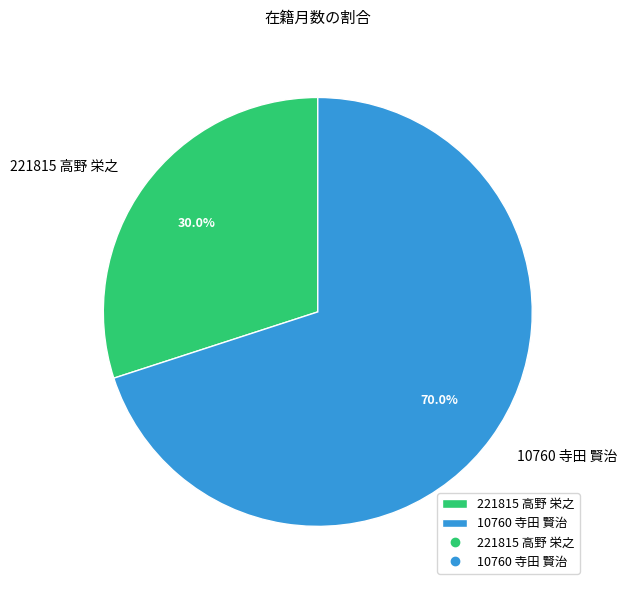

To the nearest percent, what is the combined percentage of 221815 高野 栄之 and 10760 寺田 賢治?

100%